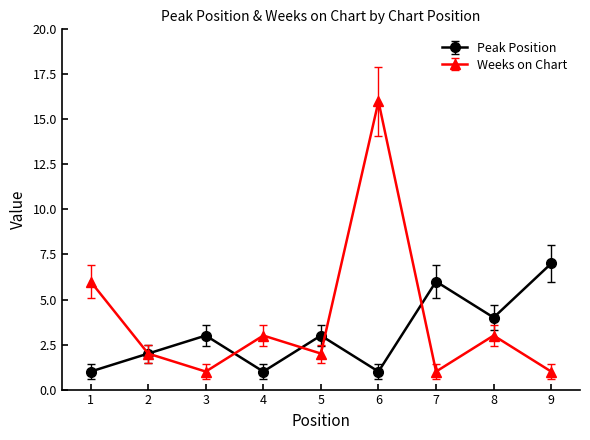

Reading left to right, what are all the values shown in this chart?

Peak Position: 1=1	2=2	3=3	4=1	5=3	6=1	7=6	8=4	9=7
Weeks on Chart: 1=6	2=2	3=1	4=3	5=2	6=16	7=1	8=3	9=1